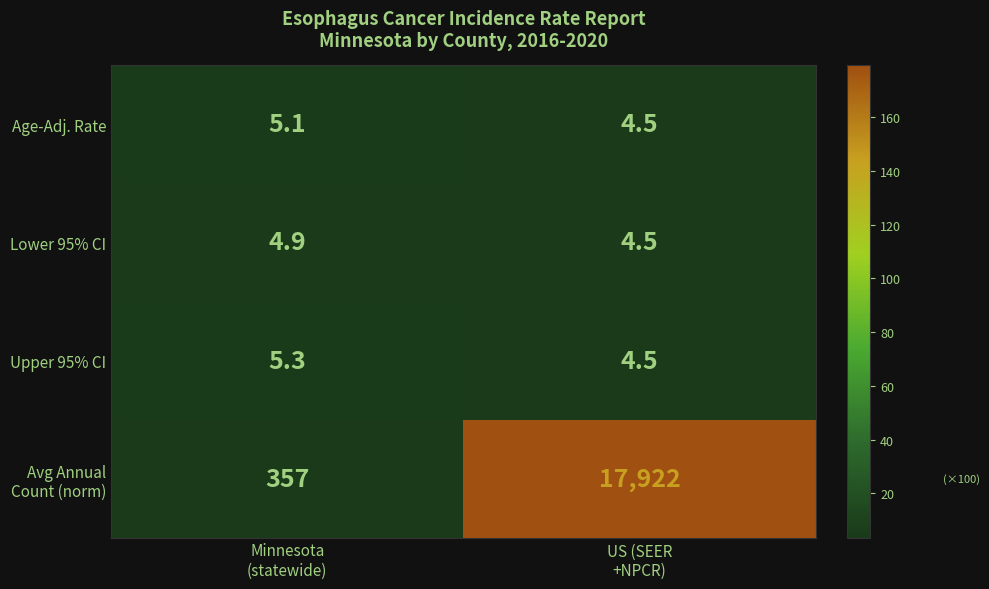

What is the difference between the maximum and minimum values in the Lower 95% CI series?

0.4